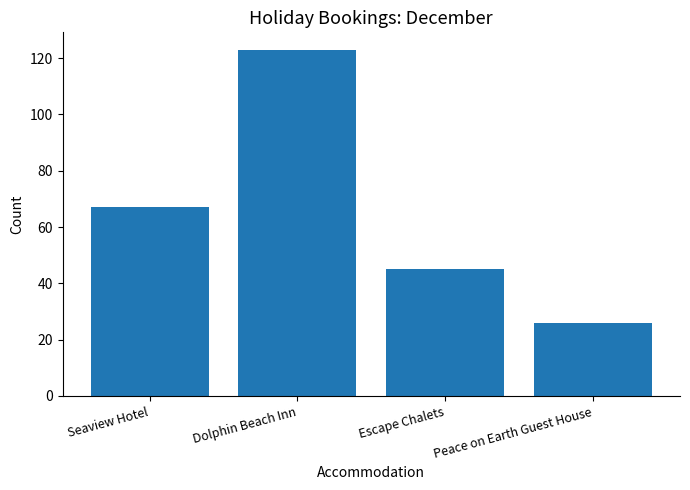

How many bars are there in total?

4